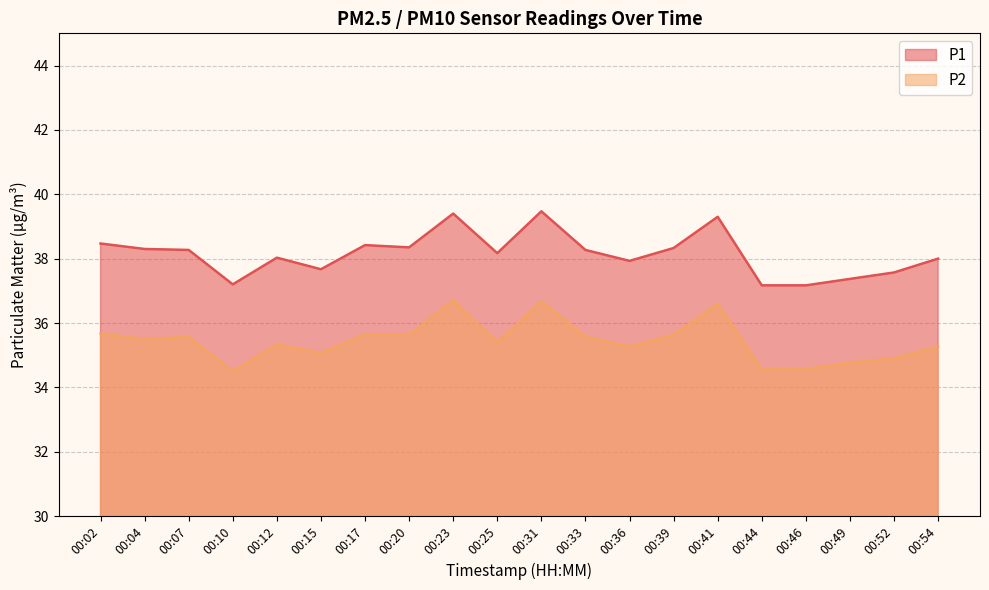

True or false: P1 and P2 intersect in this chart.

False